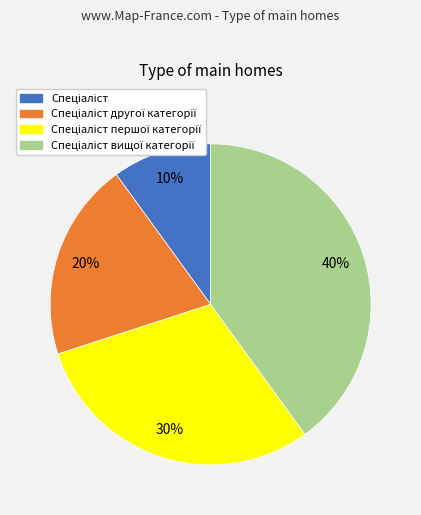

Count the number of slices in the pie.

4